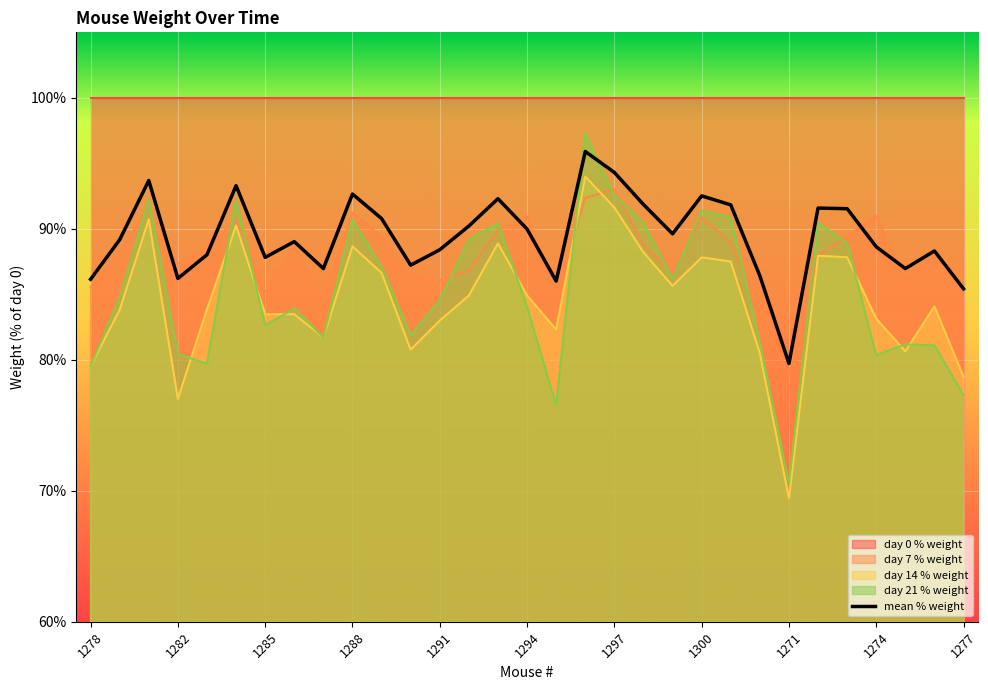

Where is the first local maximum for day 14 % weight?

1281